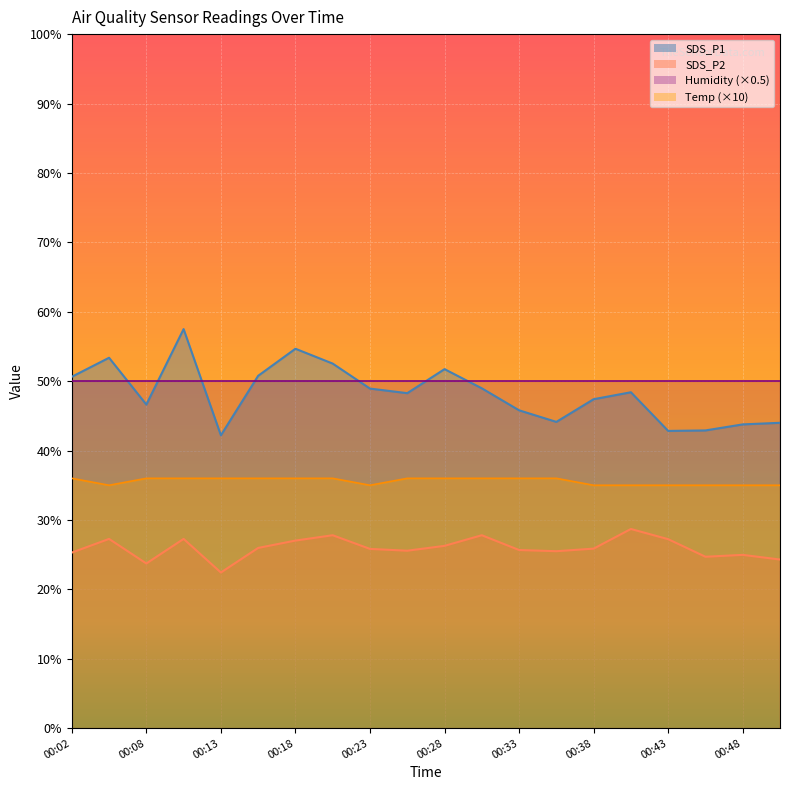

At how many categories does at least one series exceed 41?

20